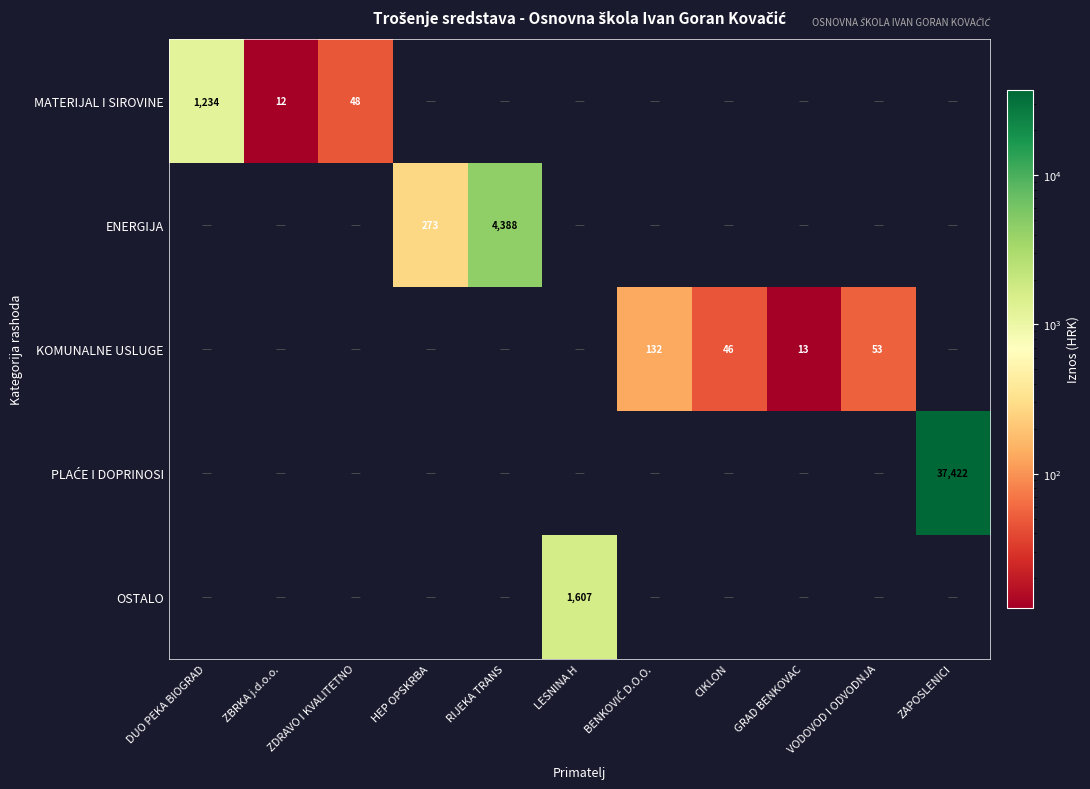

Is it true that KOMUNALNE USLUGE equals 46 at CIKLON?

True